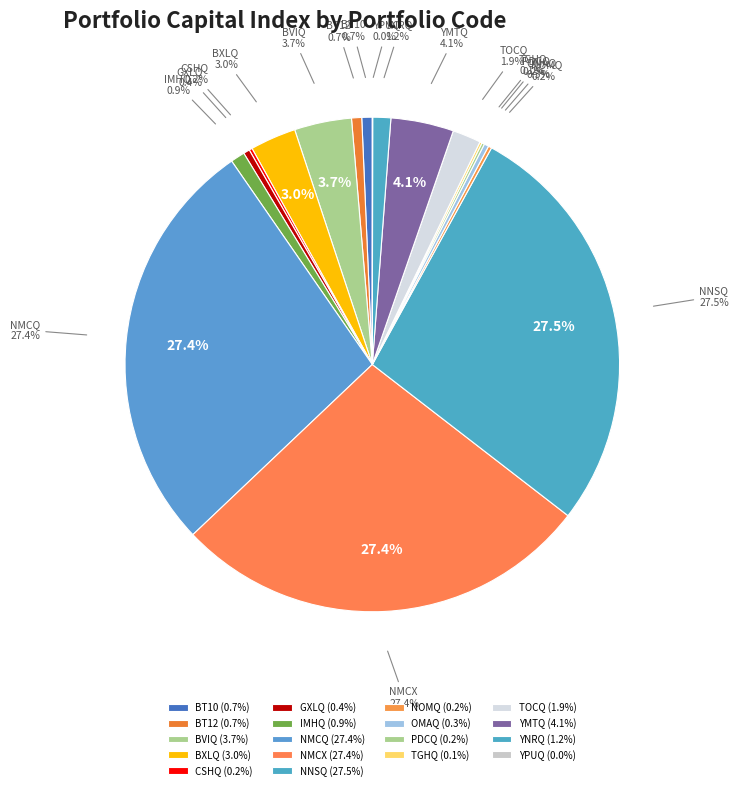

Rank the categories by value from lowest to highest.

YPUQ, TGHQ, PDCQ, CSHQ, NOMQ, OMAQ, GXLQ, BT12, BT10, IMHQ, YNRQ, TOCQ, BXLQ, BVIQ, YMTQ, NMCQ, NMCX, NNSQ